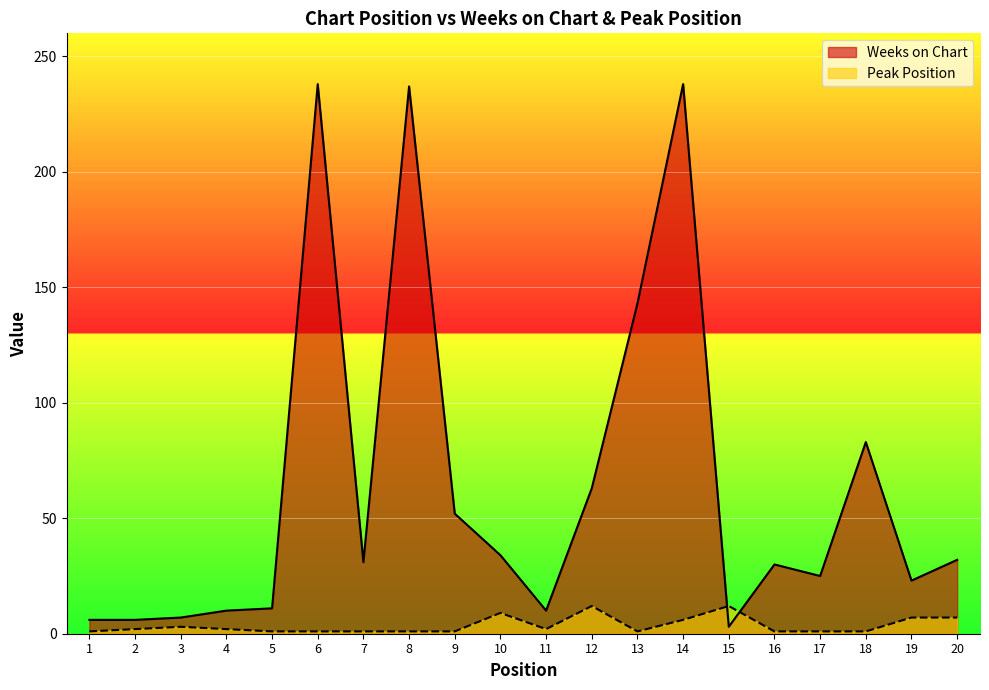

True or false: Peak Position has a value of 1 at 7.

True